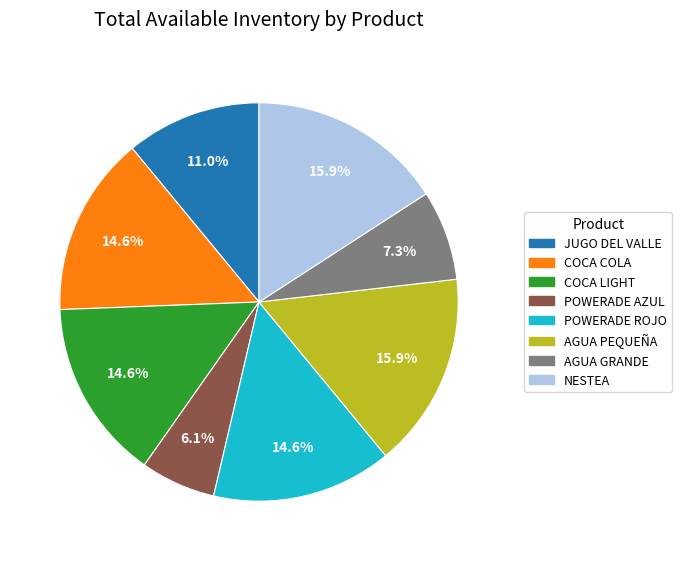

Is there a majority slice in this chart?

No